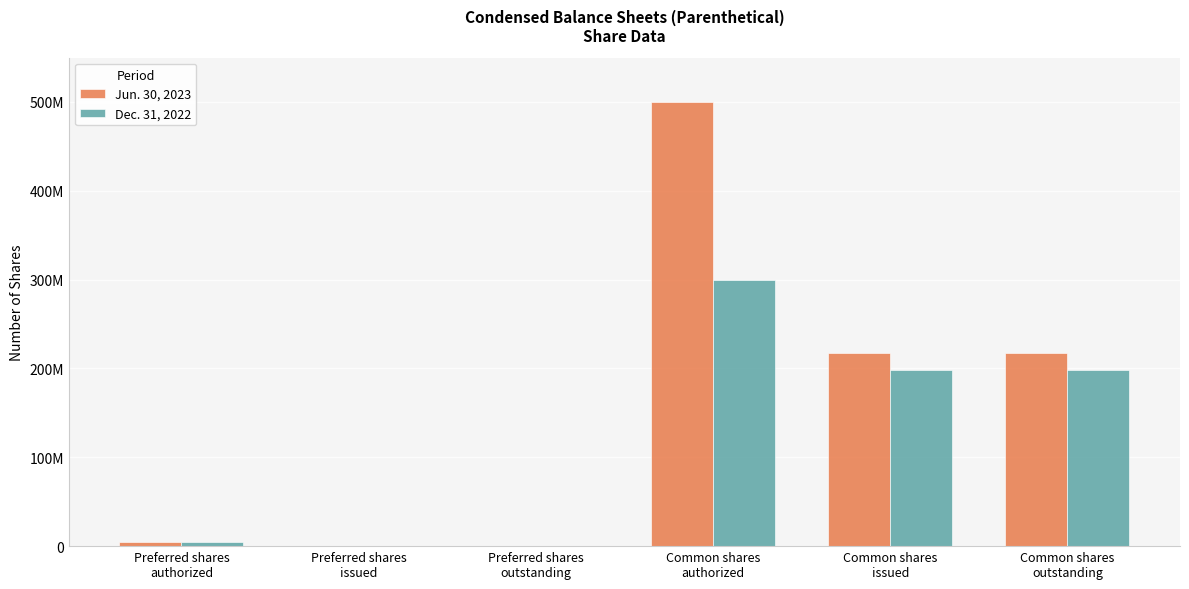

Are the bars horizontal?

No